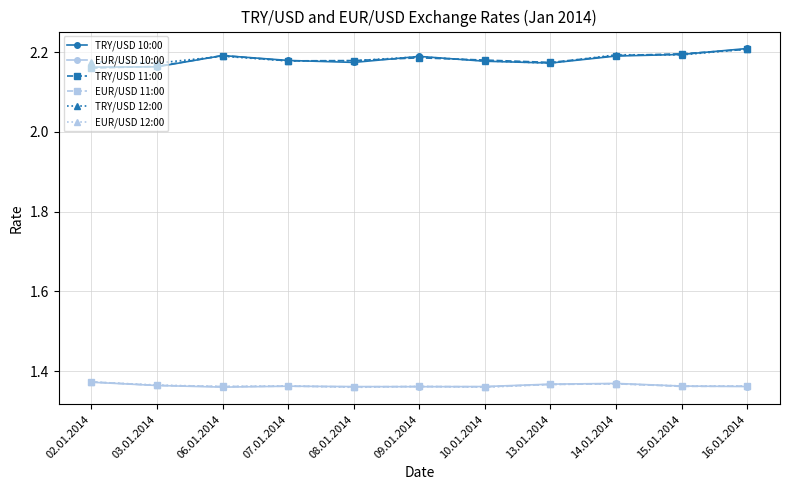

True or false: TRY/USD 11:00 and EUR/USD 11:00 intersect in this chart.

False